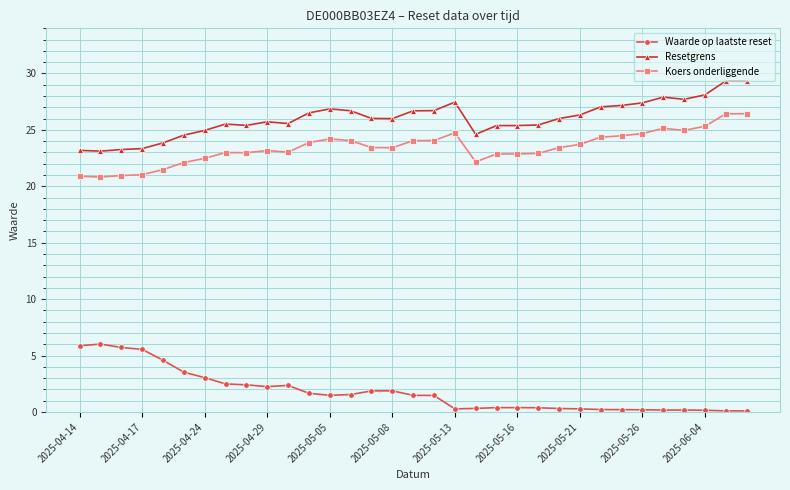

In Resetgrens, how many points are lower than both neighbors (excluding endpoints)?

6